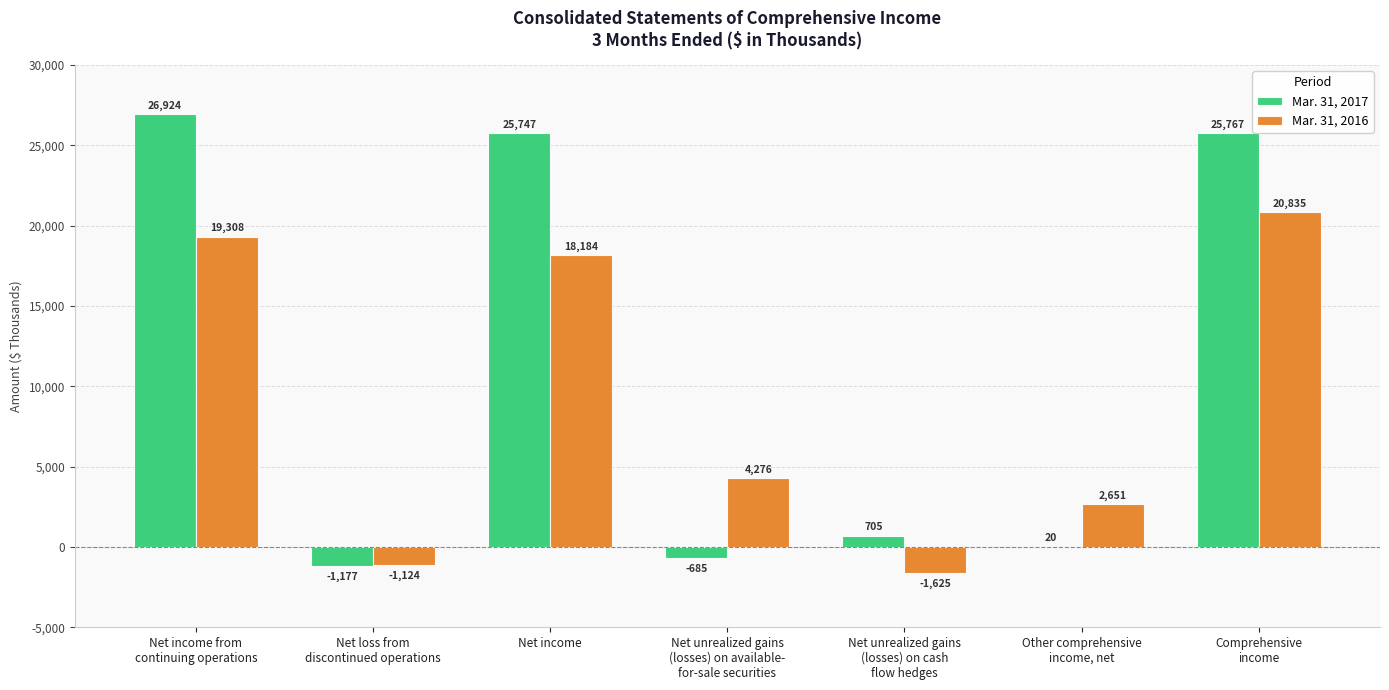

What is the total value across all series at Net loss from
discontinued operations?

-2301